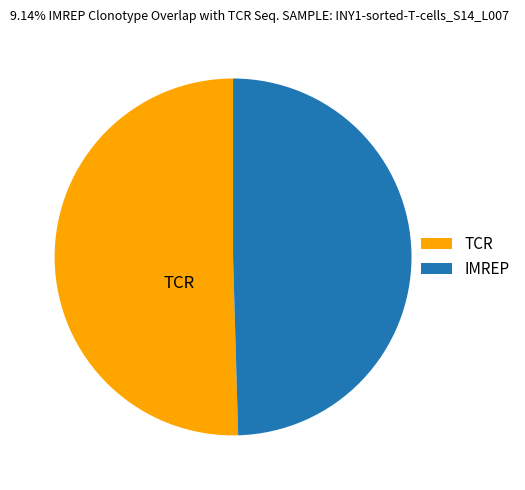

Is there any slice that represents more than half of the pie?

Yes